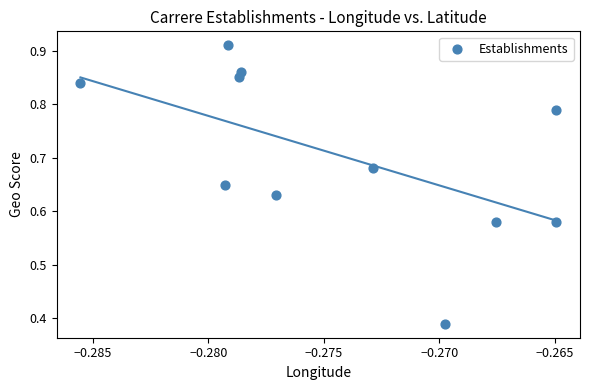

What is the range of Y values (max minus min)?

0.5